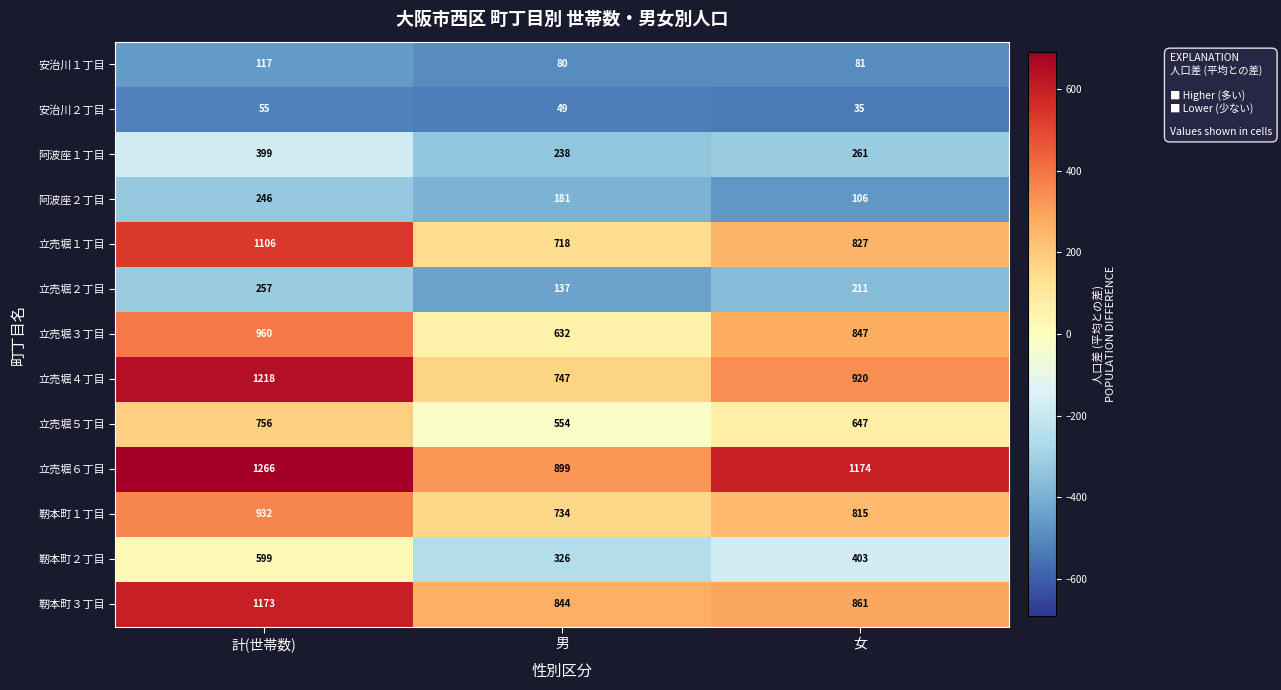

What is the total value across all series at 女?

7188